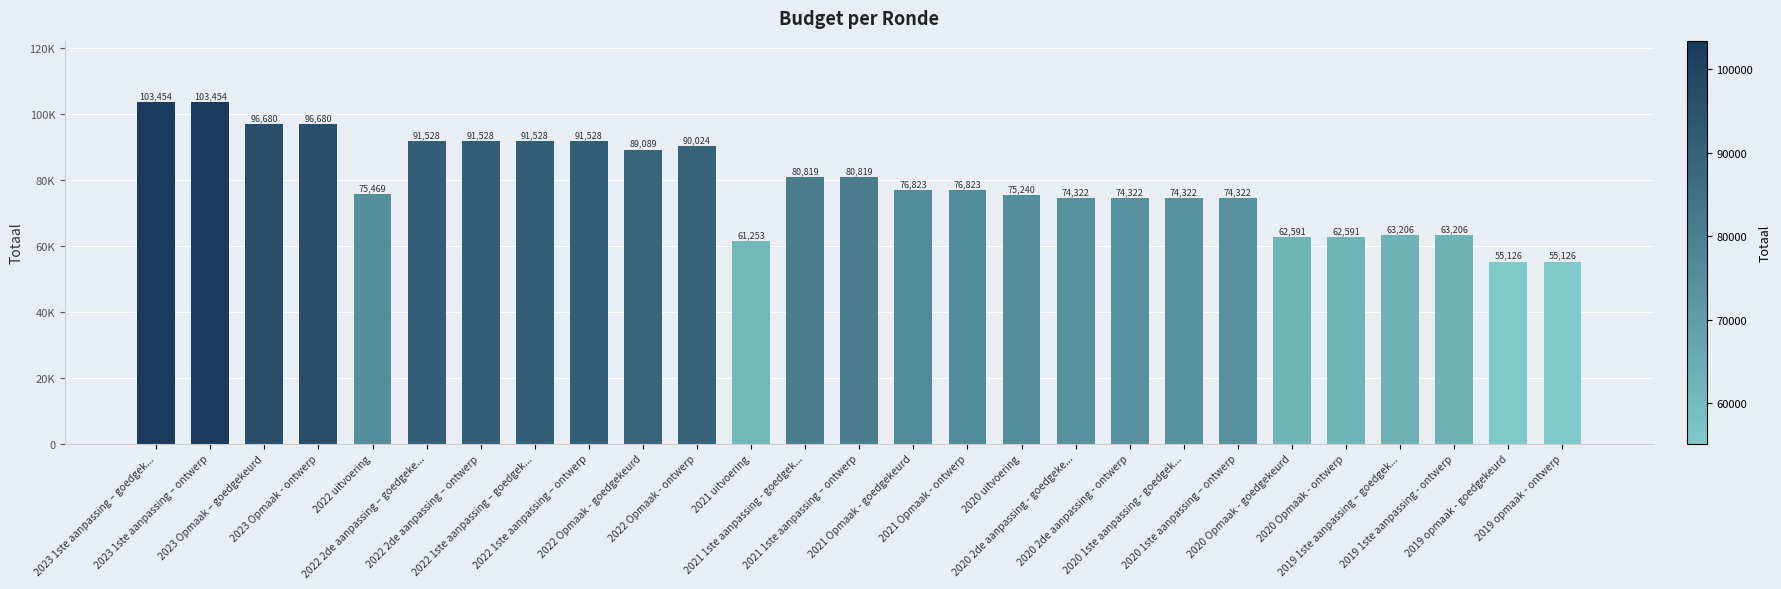

Does the chart contain any negative values?

No